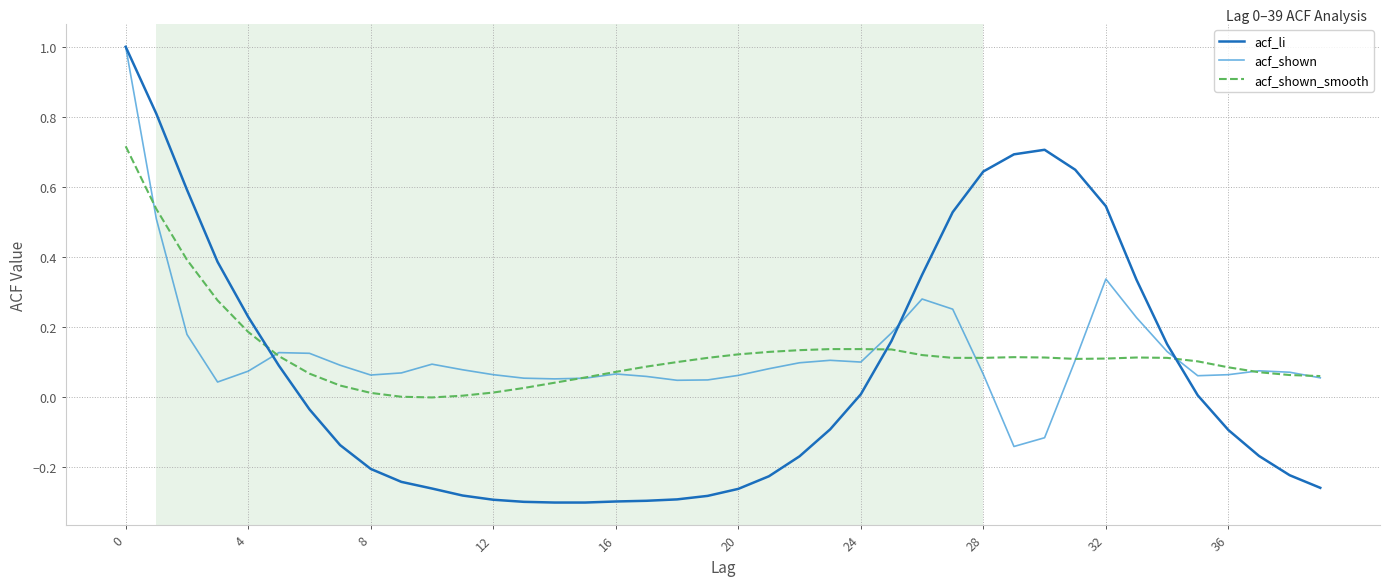

Which series has the widest spread of values?

acf_li